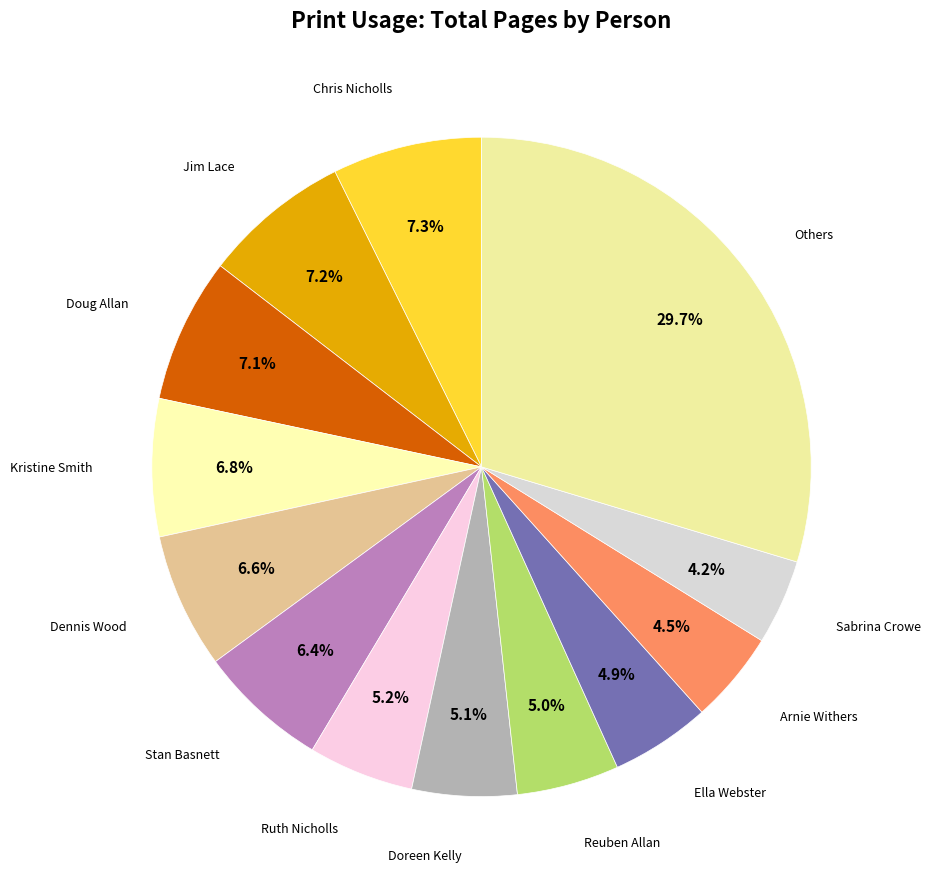

Combined, do Sabrina Crowe and Reuben Allan account for over 50%?

No